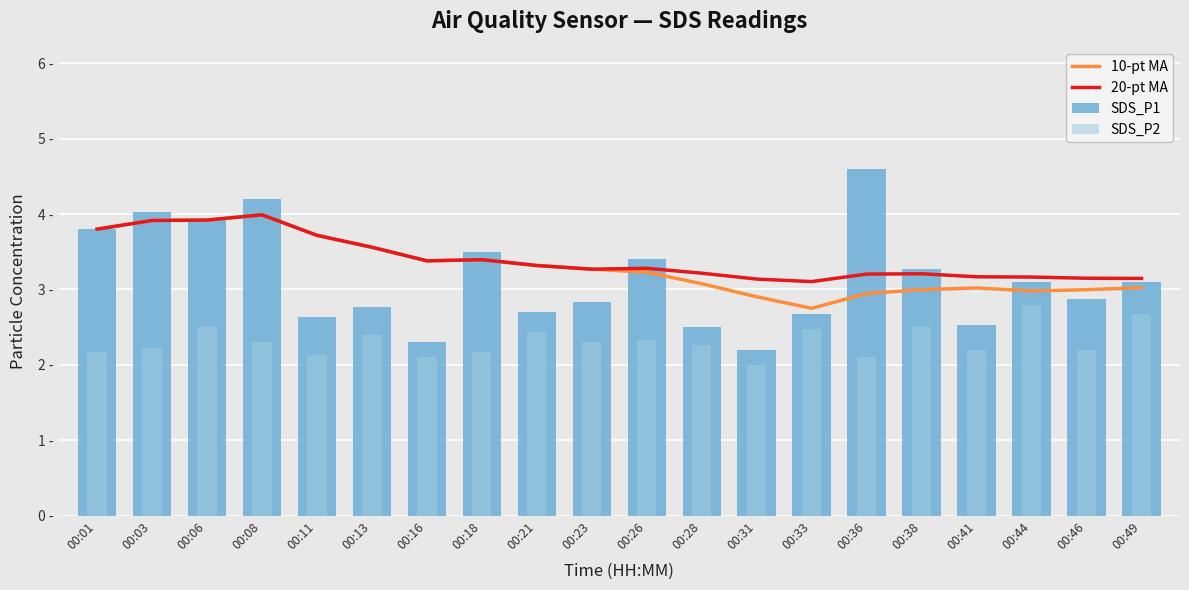

Which category has the lowest value in the 20-pt MA series?

00:33